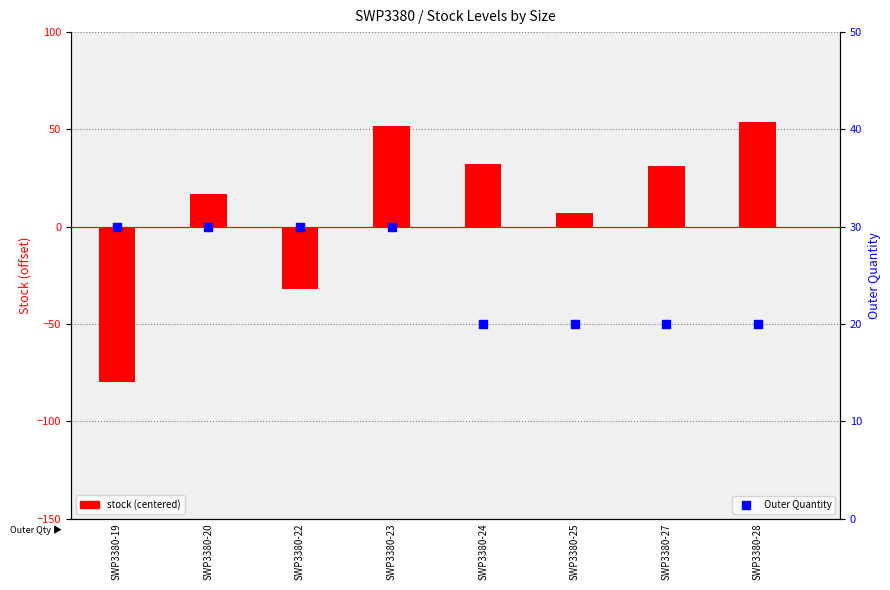

Which series has the largest total across all categories?

Outer Quantity